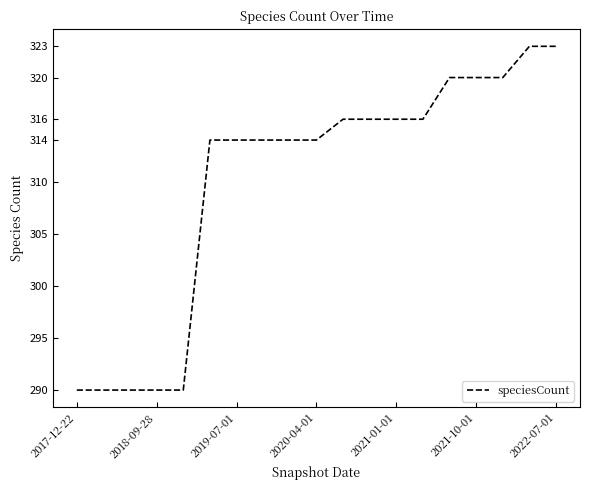

What is the smallest value displayed?

290